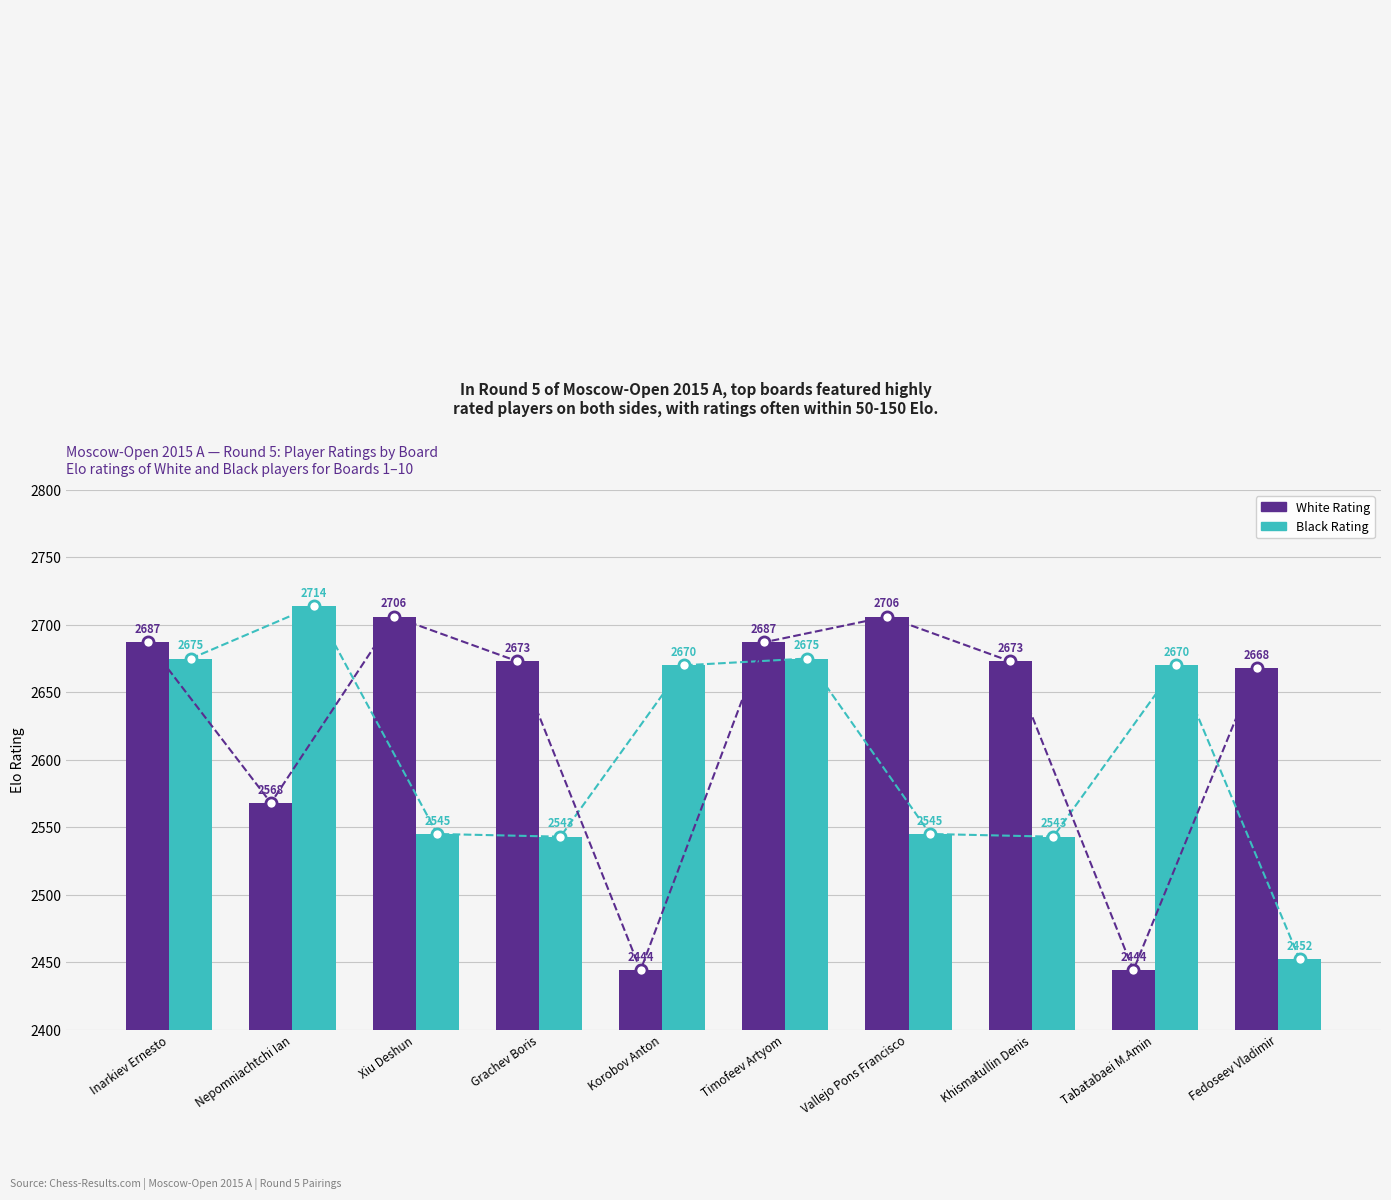

Which series has the widest spread of values?

White Rating